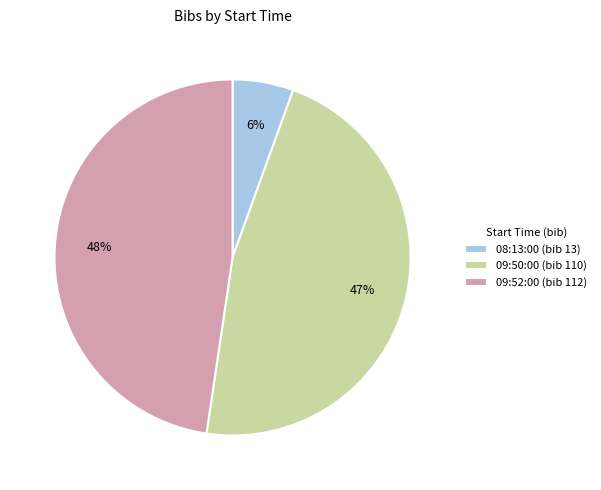

Does any single category account for the majority?

No